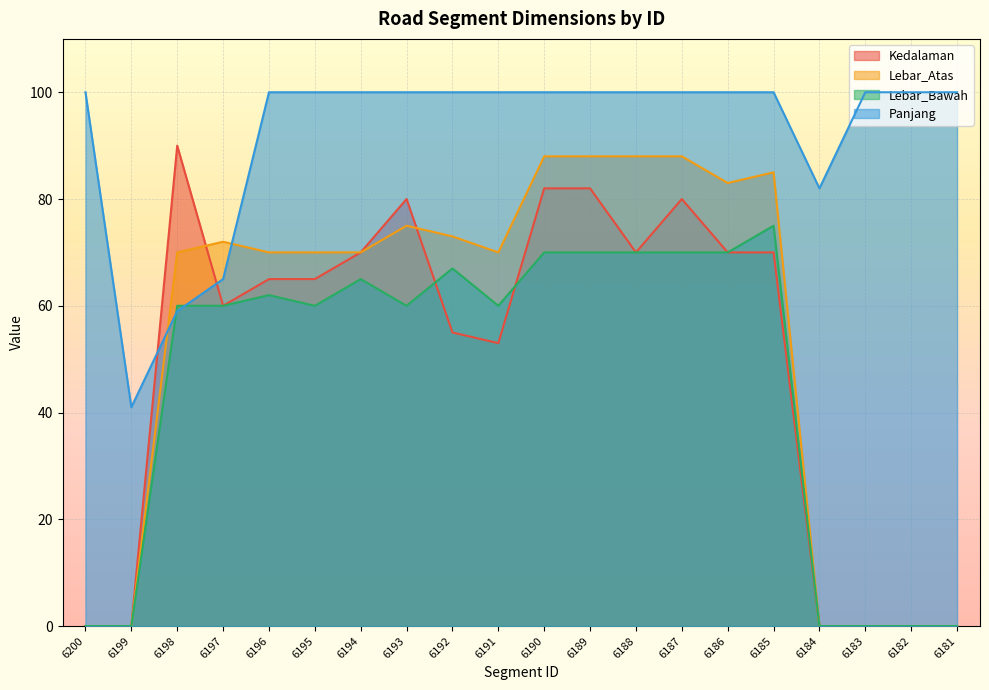

At which label does Lebar_Bawah reach its peak?

6185